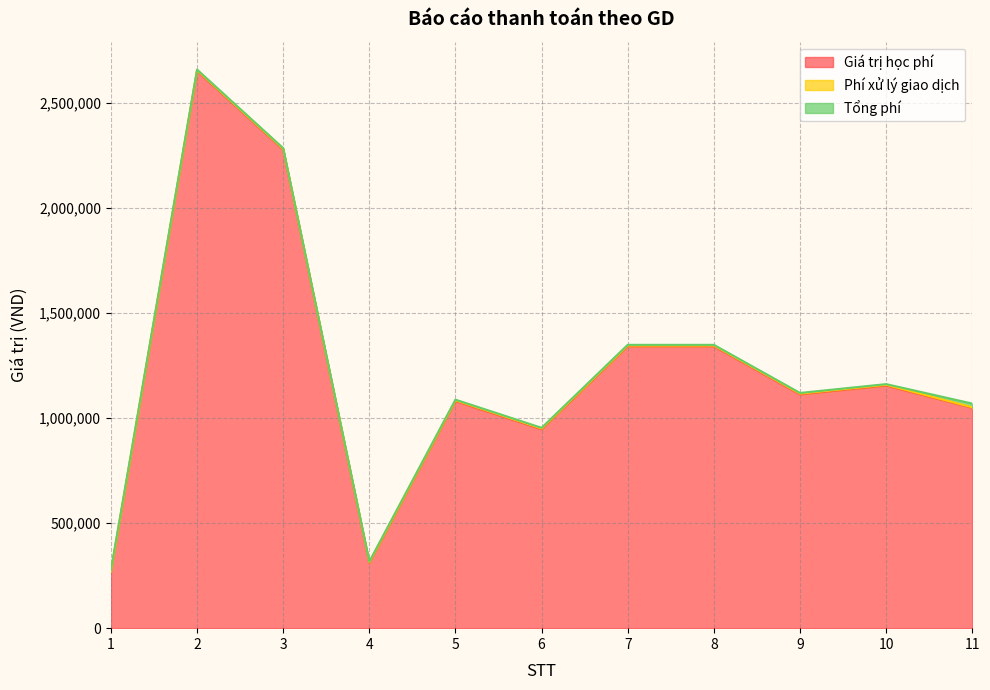

What is the lowest value of the Tổng phí series?

3300